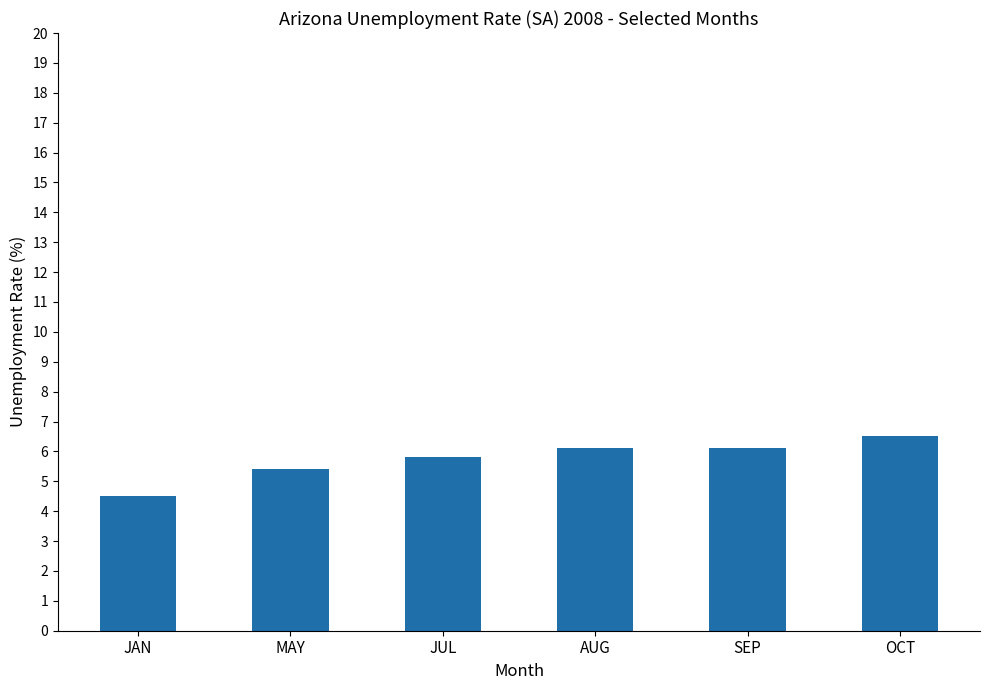

What value does the data have at SEP?

6.1